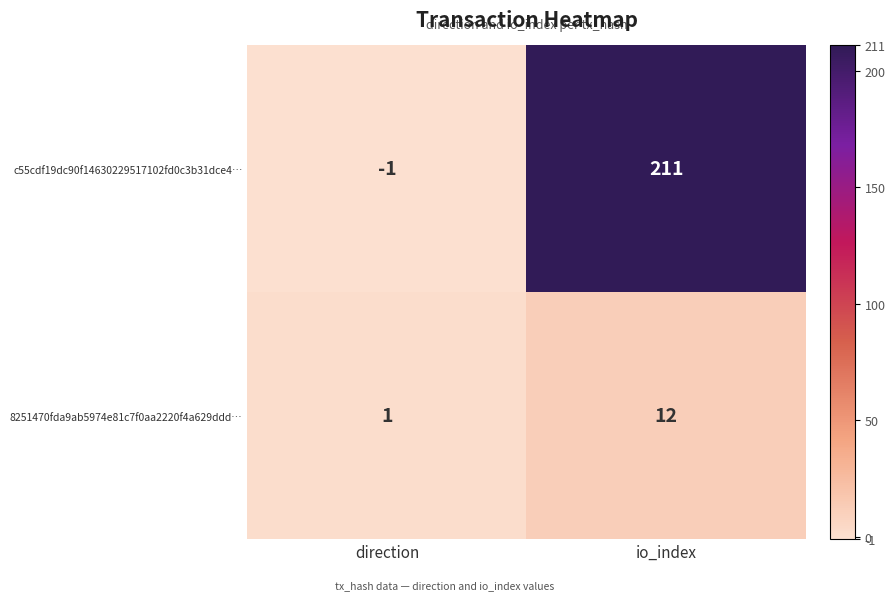

Rank the series by their maximum value, from highest to lowest.

c55cdf19dc90f14630229517102fd0c3b31dce4…, 8251470fda9ab5974e81c7f0aa2220f4a629ddd…